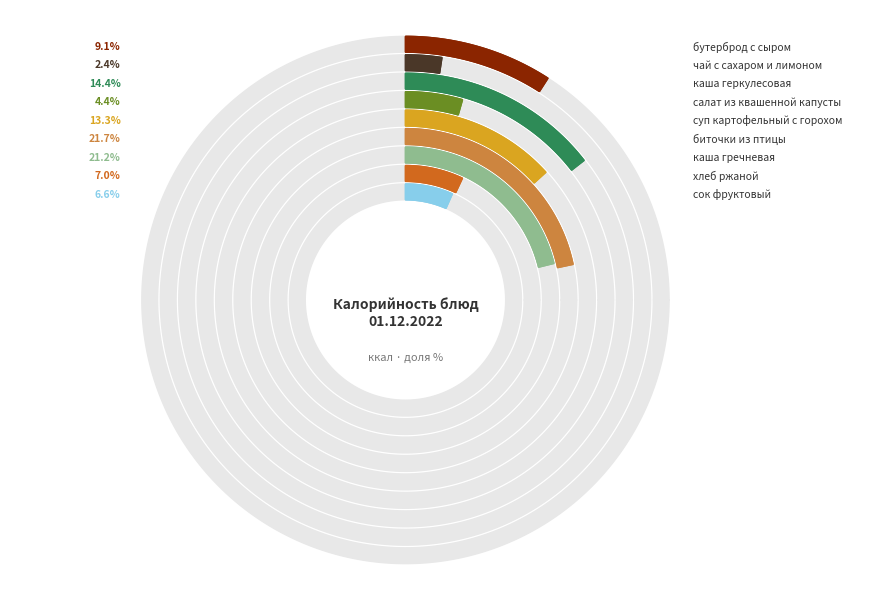

What is the ratio of the value at сок фруктовый to the value at салат из квашенной капусты?

1.5